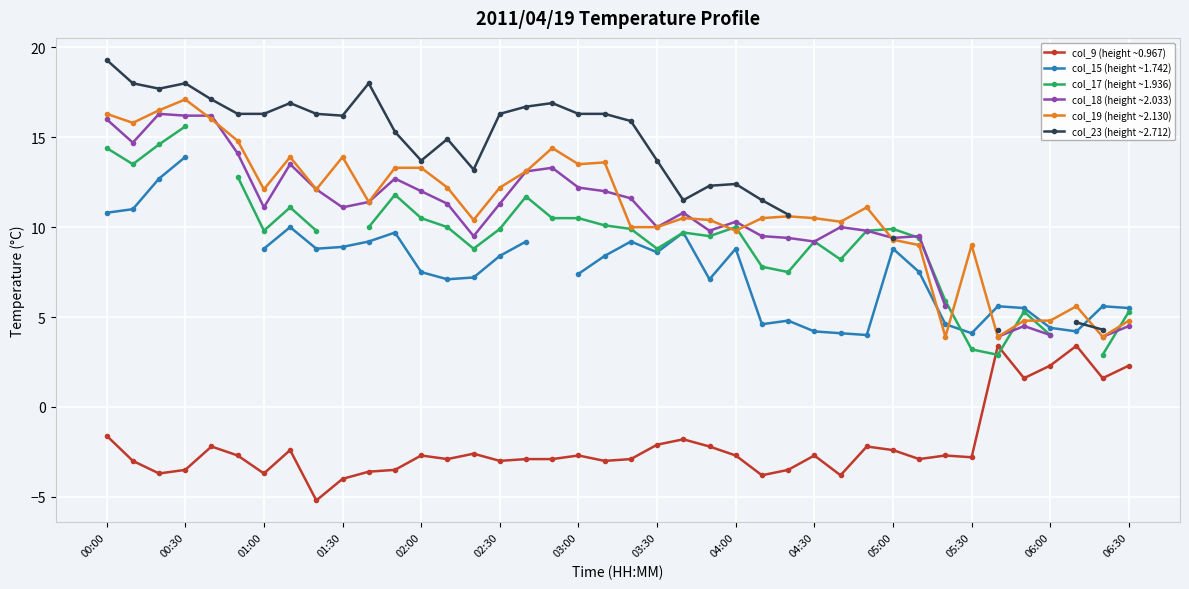

What is the lowest value of the col_9 (height ~0.967) series?

-5.2